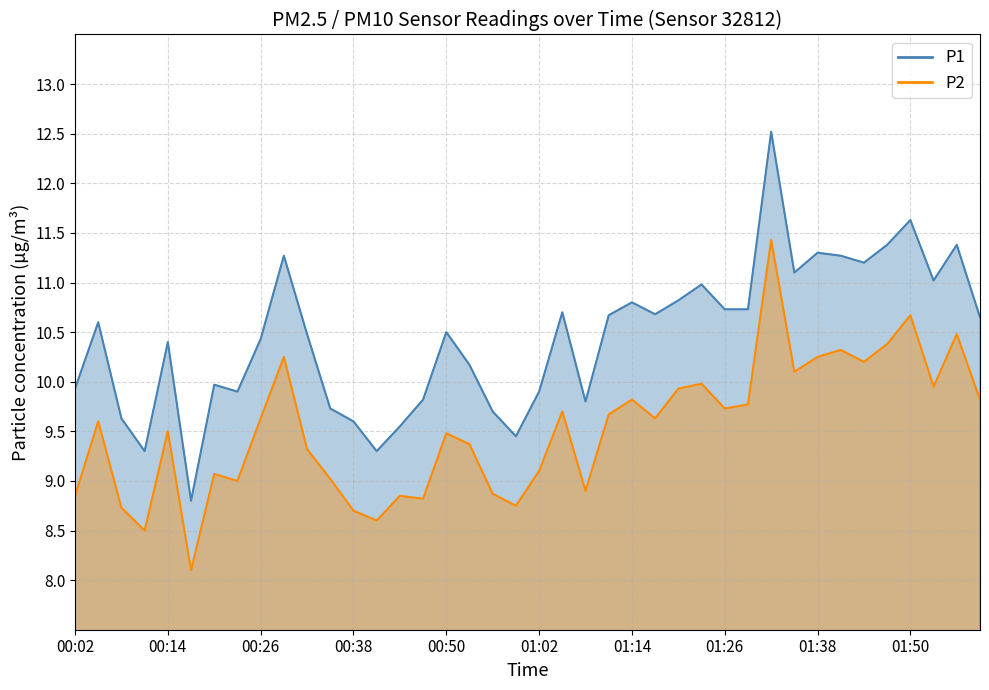

Rank the series at 01:02 from highest to lowest value.

P1, P2